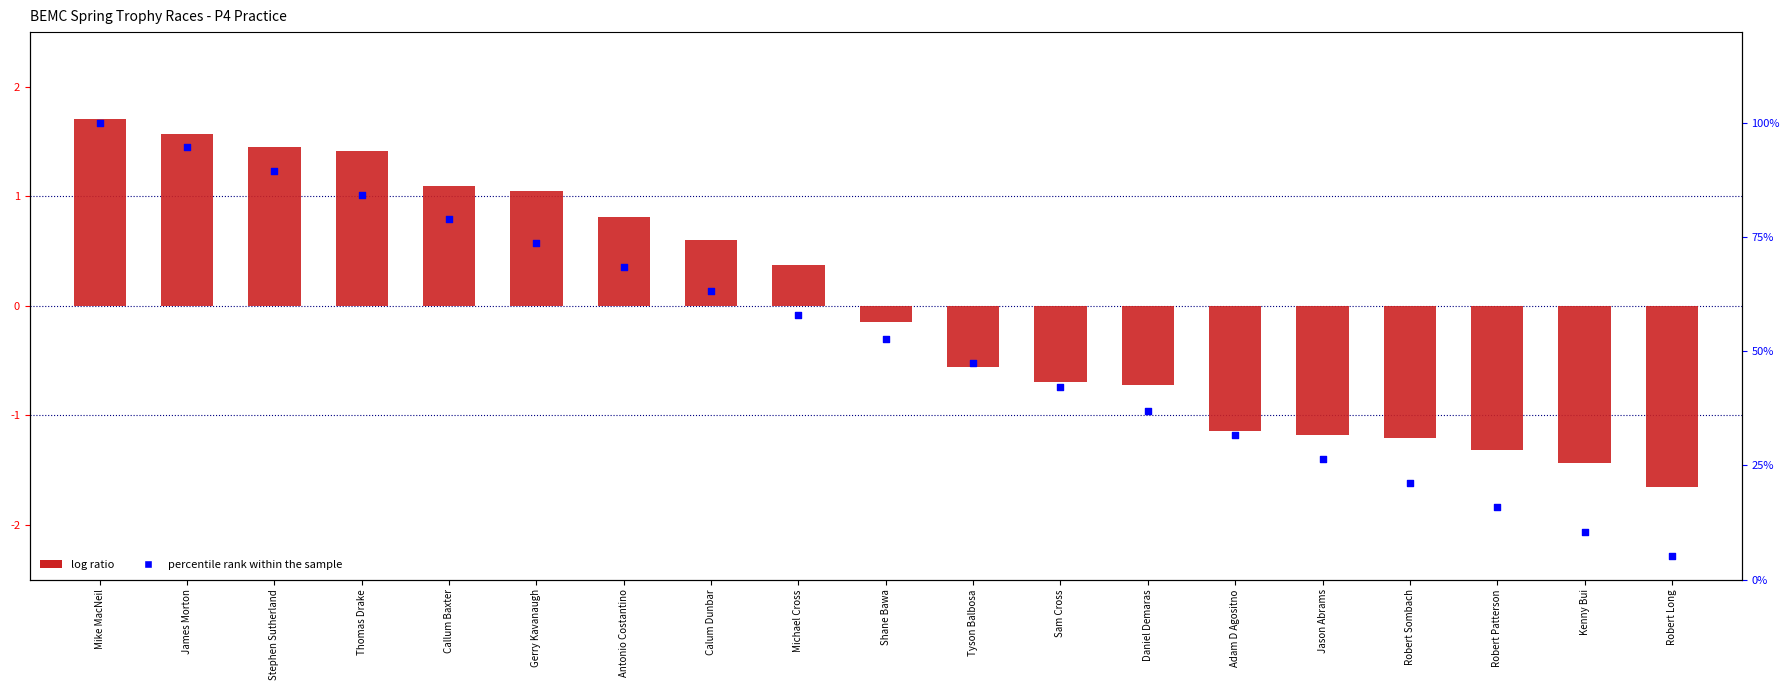

At which category is the sum across all series the highest?

Mike MacNeil